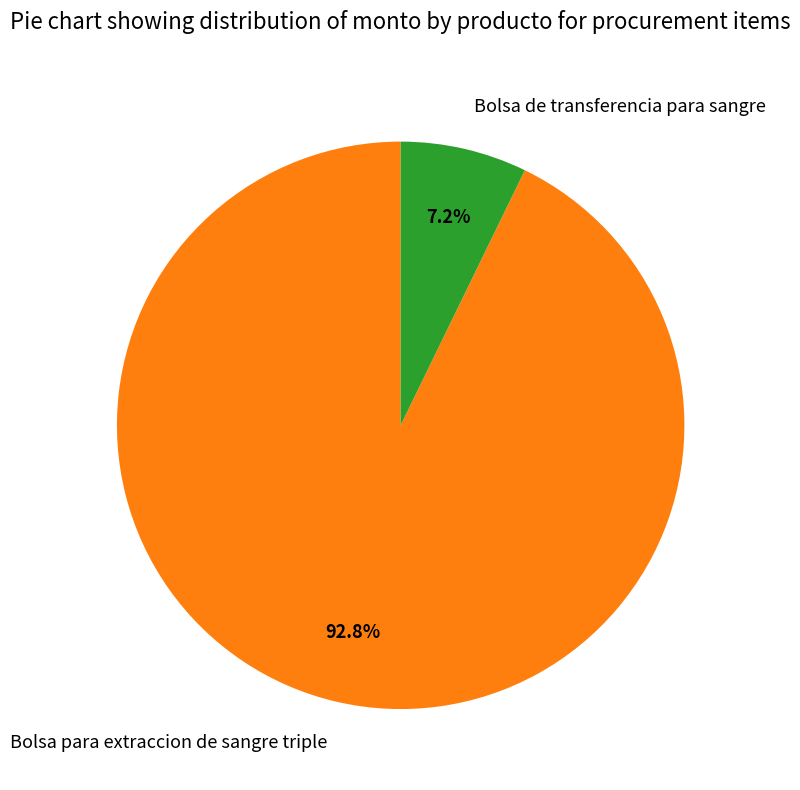

What is the largest slice in the pie chart?

Bolsa para extraccion de sangre triple